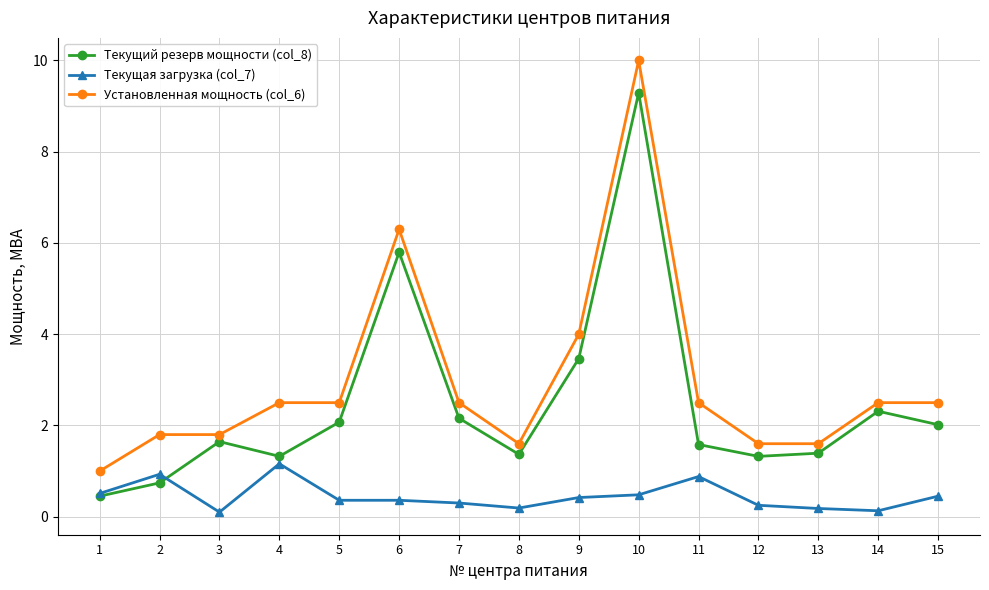

True or false: Установленная мощность (col_6) and Текущий резерв мощности (col_8) intersect in this chart.

False